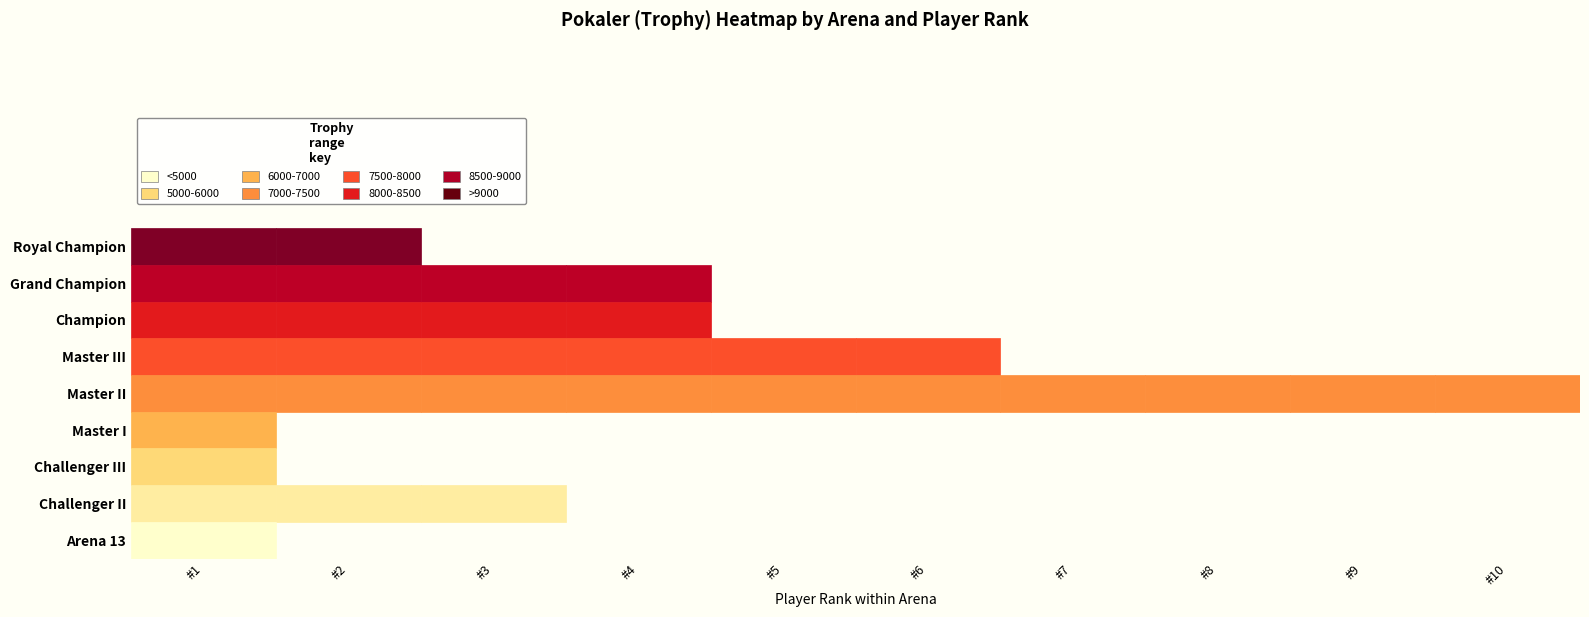

Which series has the widest spread of values?

Royal Champion